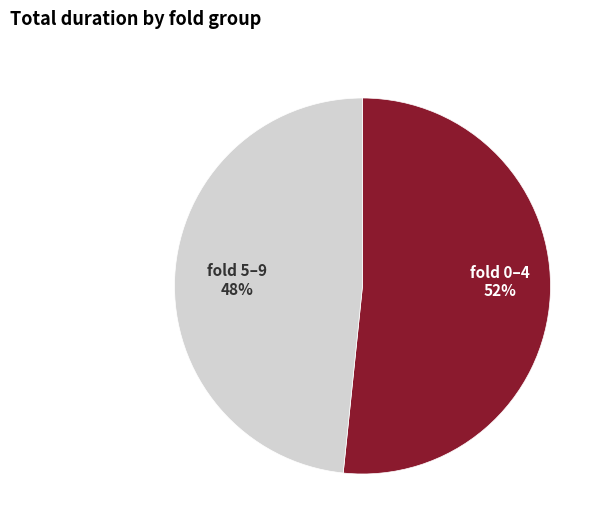

Is there a majority slice in this chart?

Yes